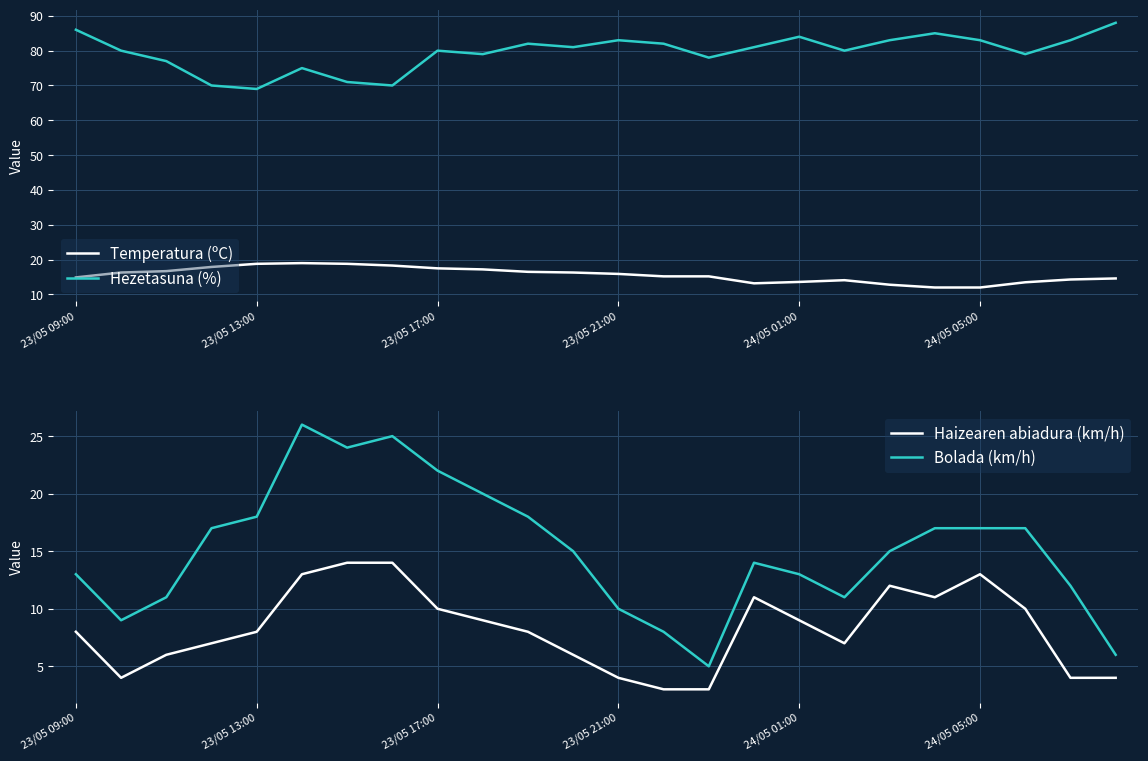

The Haizearen abiadura (km/h) series shows 15.2 at 19. True or false?

False